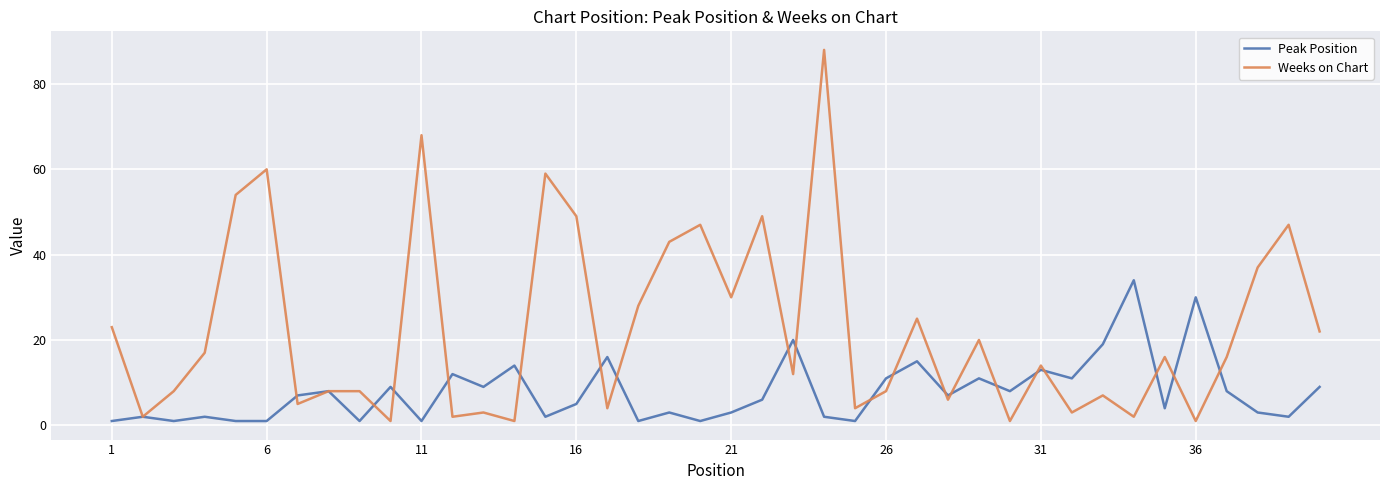

List the series in order of their peak value, highest first.

Weeks on Chart, Peak Position